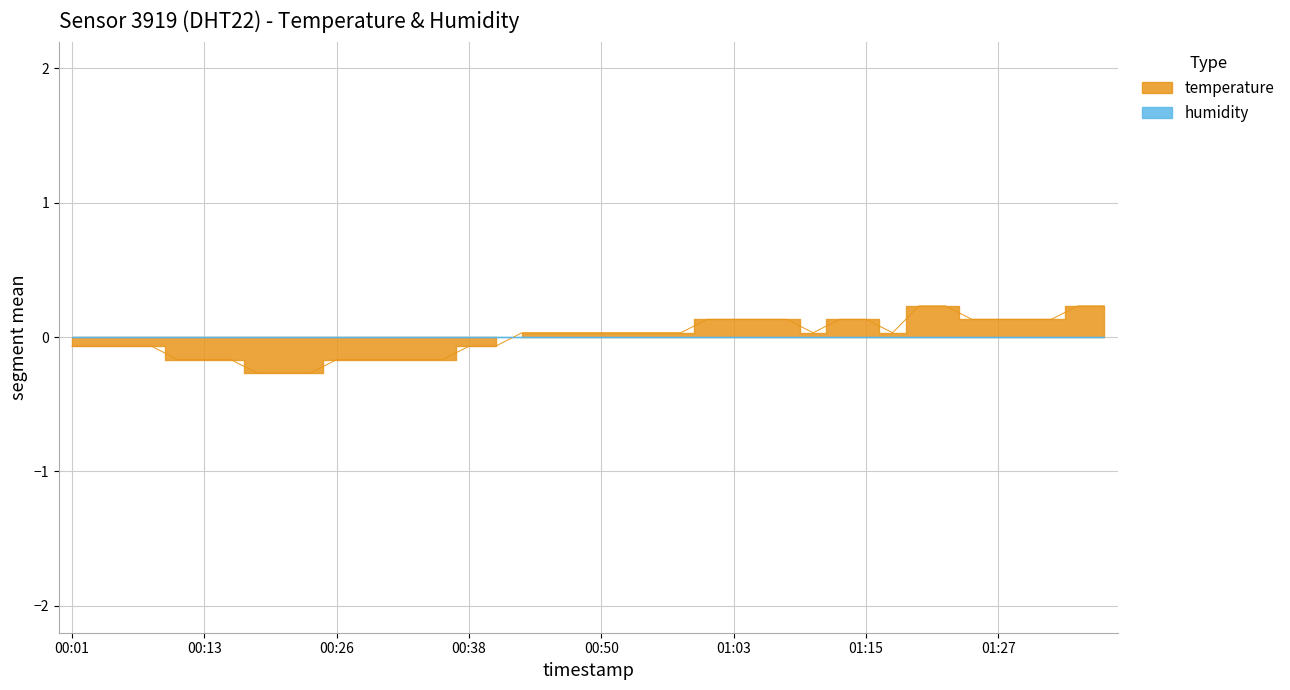

What is the difference between the values at 00:06 and 00:11?

0.1